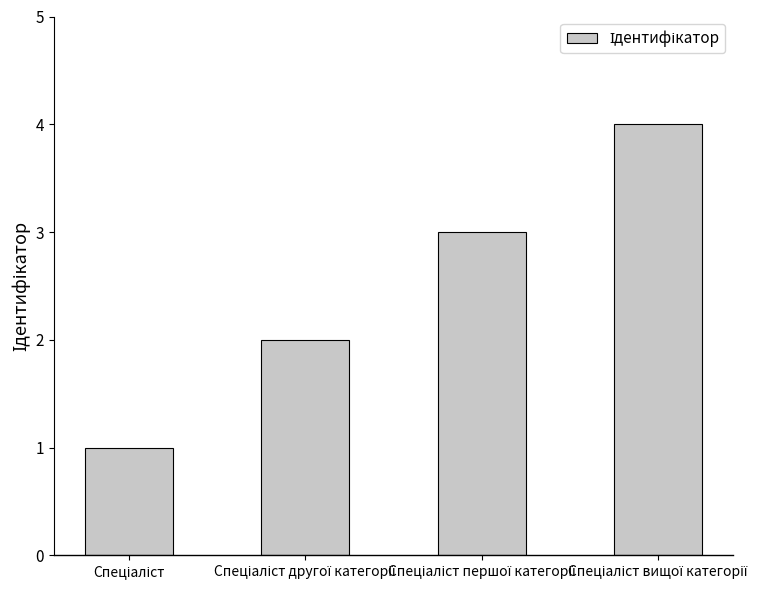

What is the difference between the maximum and minimum values?

3